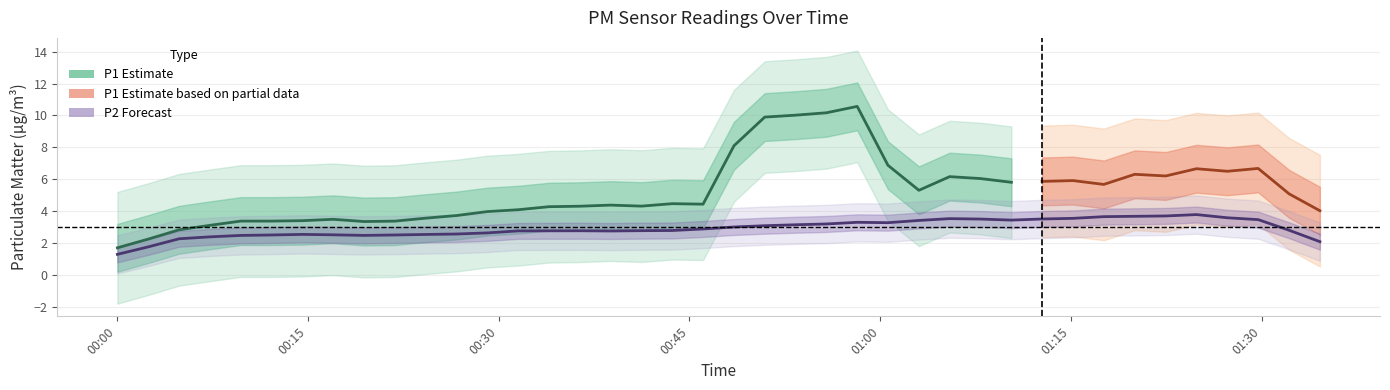

What is the difference between the P2 values at 21 and 20?

0.2